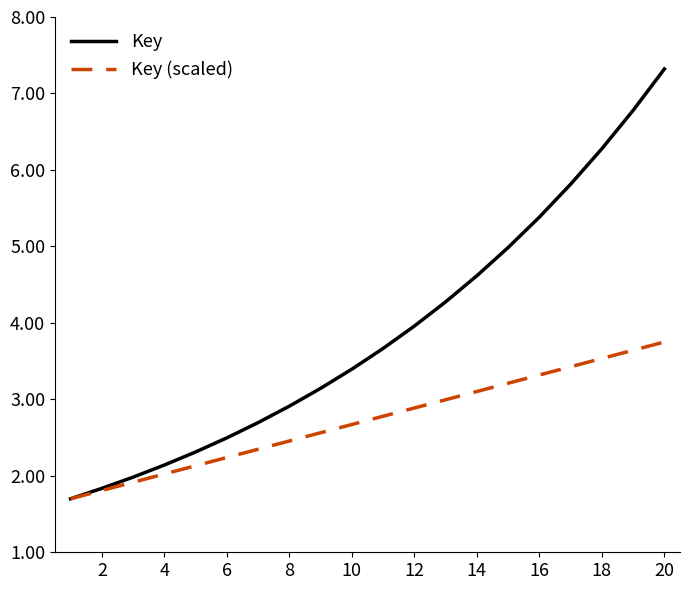

List the series in order of their overall mean, lowest first.

Key (scaled), Key